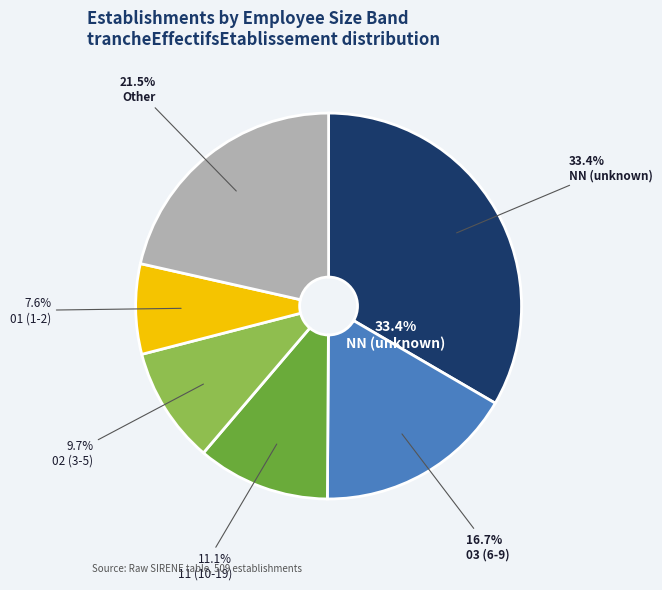

True or false: 32 accounts for 11% of the total.

False